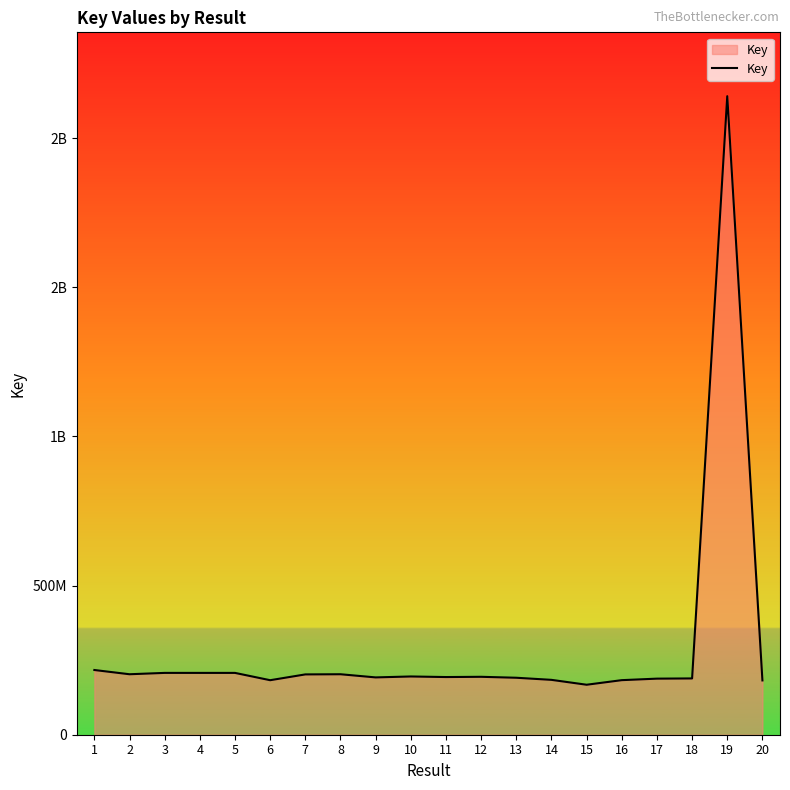

Does the chart have visible grid lines?

No